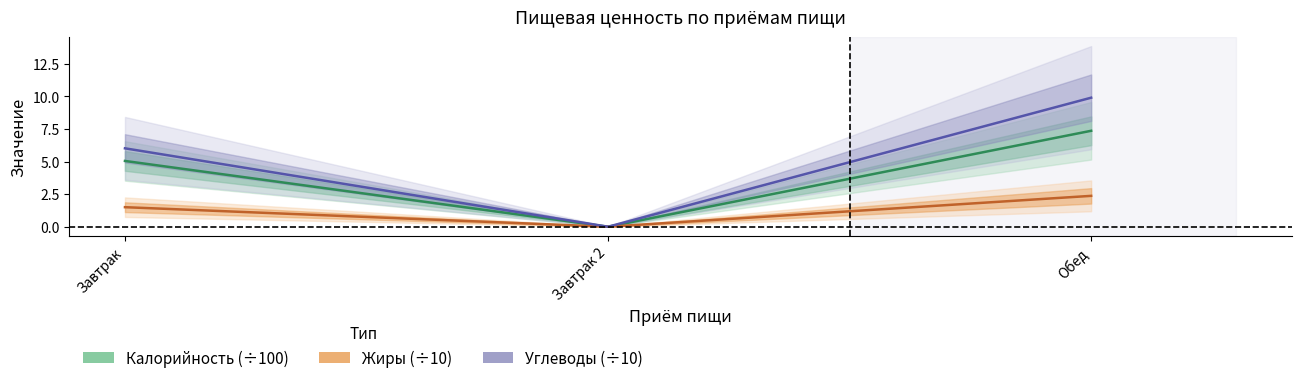

What is the value of the Жиры point at the 1st from the left?

1.5